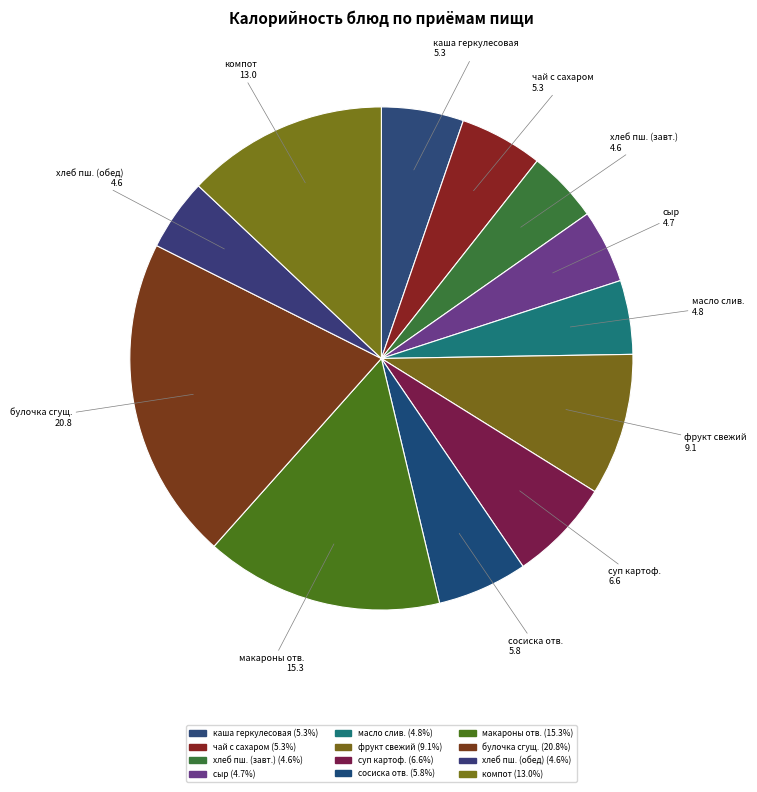

Count the number of slices in the pie.

12